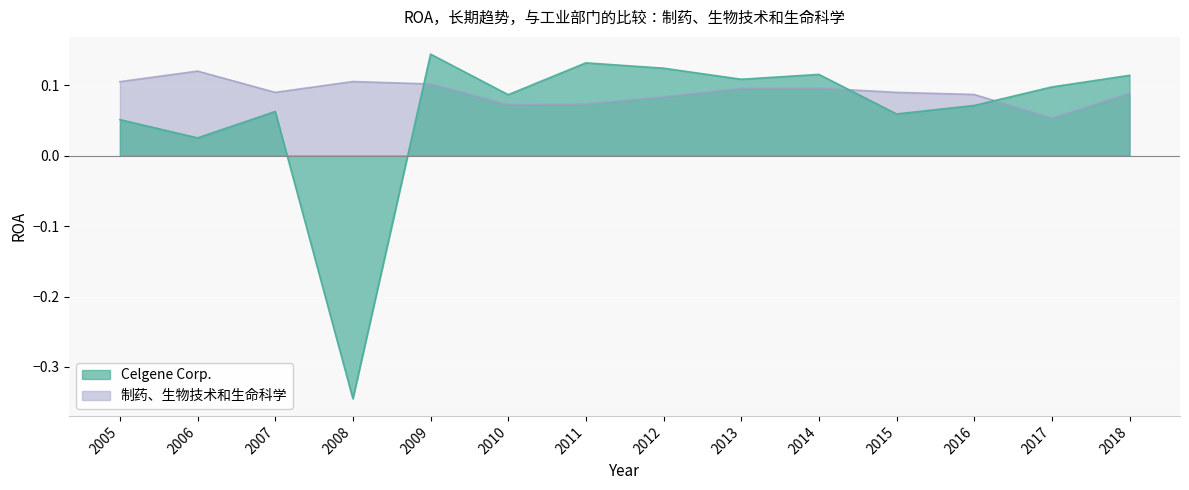

How many data points does each series have?

14